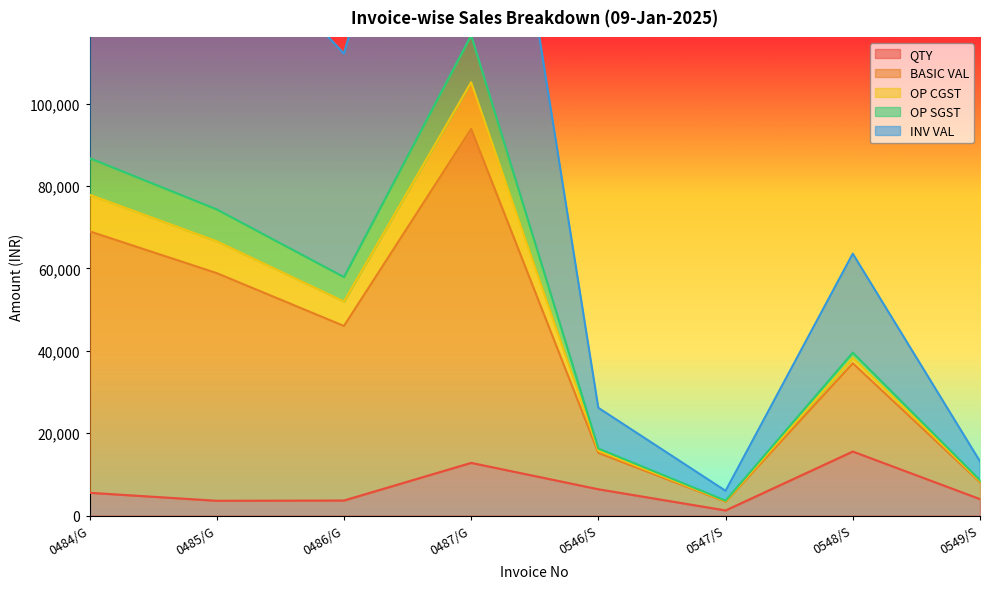

Which category has the highest value in the QTY series?

0548/S